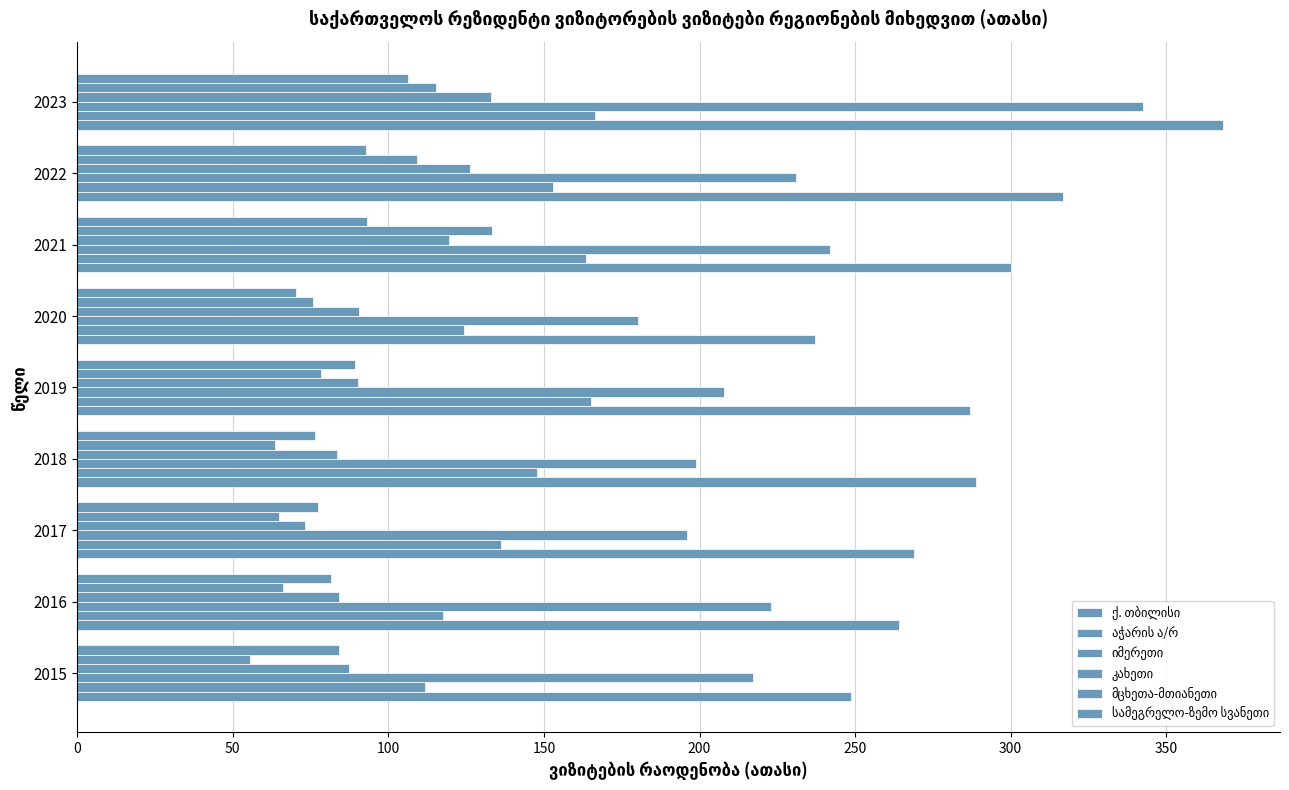

How many distinct data groups are displayed?

6